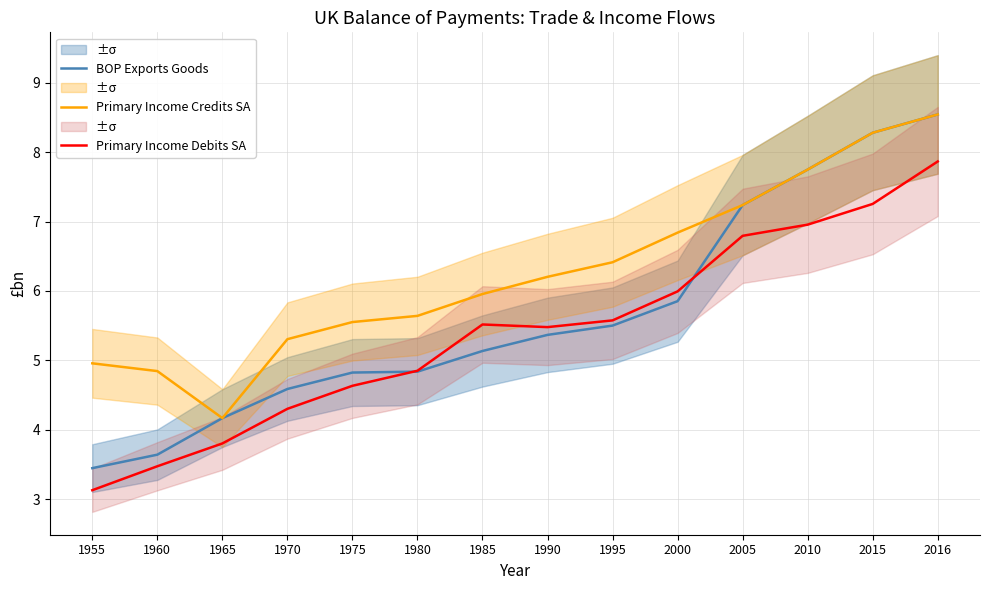

Rank the series at 1955 from highest to lowest value.

Primary Income Credits SA, BOP Exports Goods, Primary Income Debits SA